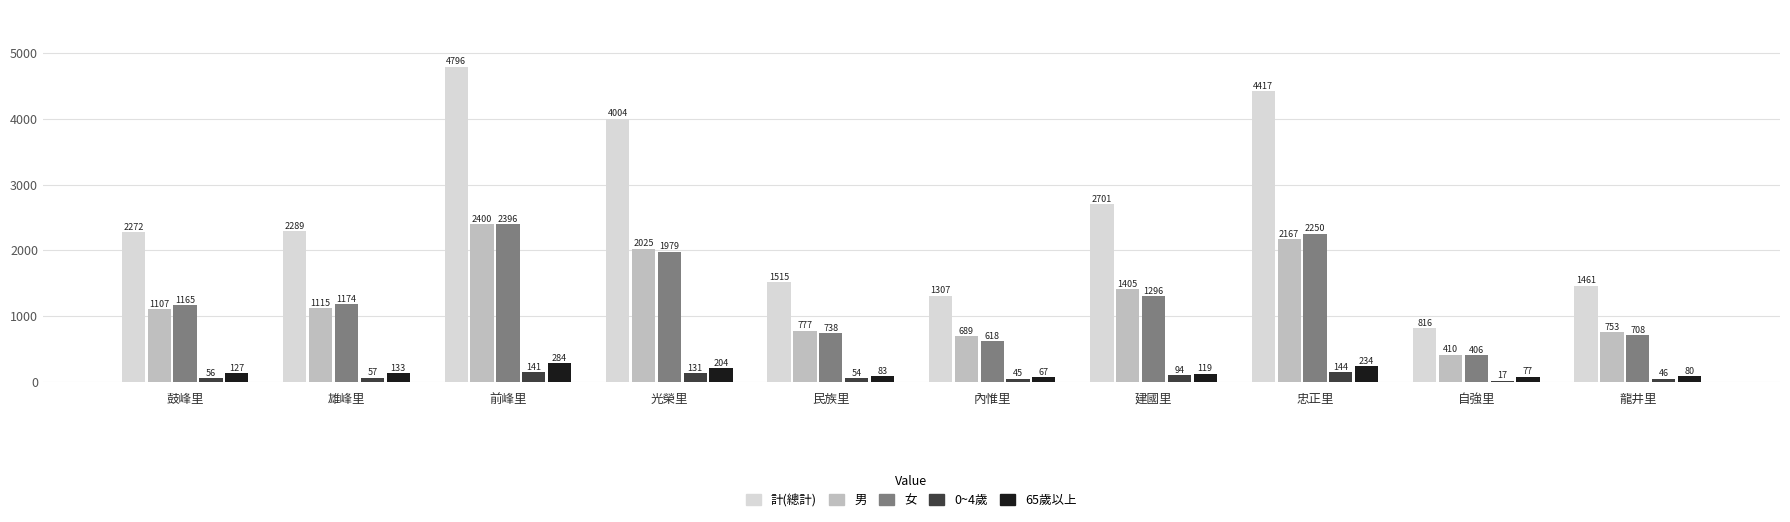

What position from the left is 民族里?

5